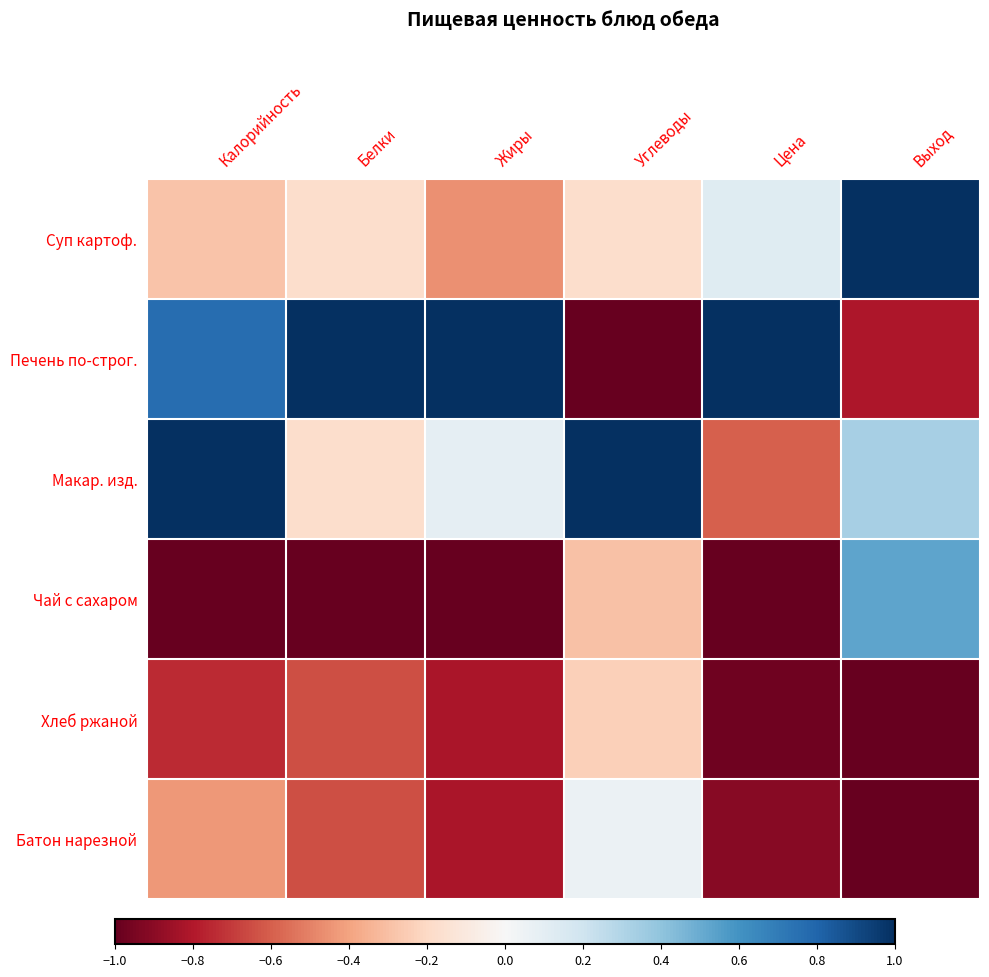

At how many categories does at least one series exceed 0?

6